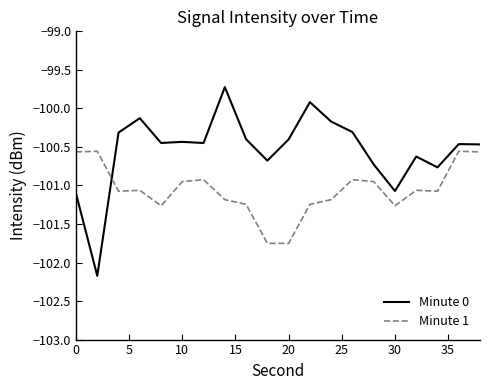

Does the chart have visible grid lines?

No